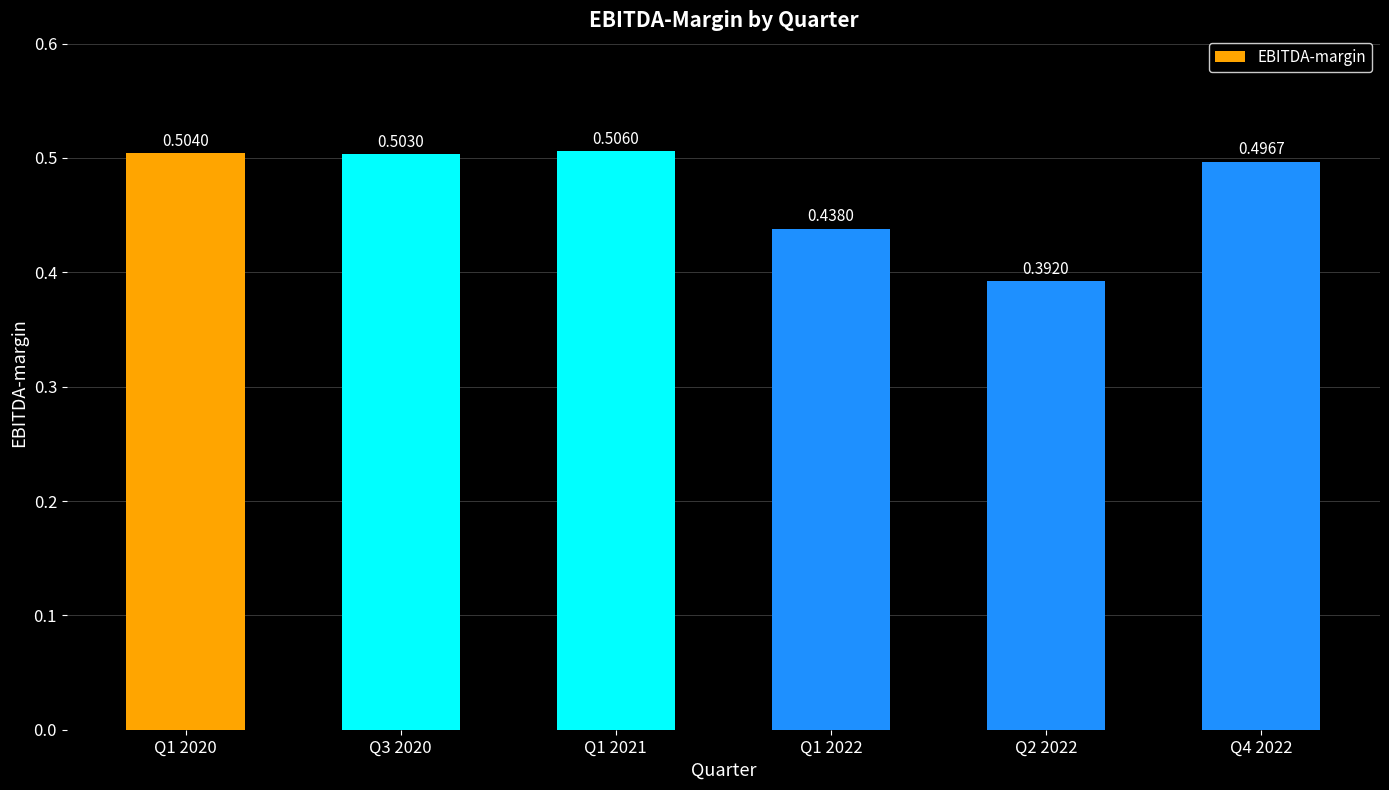

How many series are shown in this chart?

1